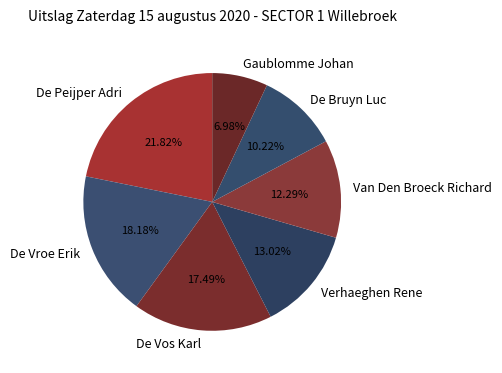

How many slices are in this pie chart?

7